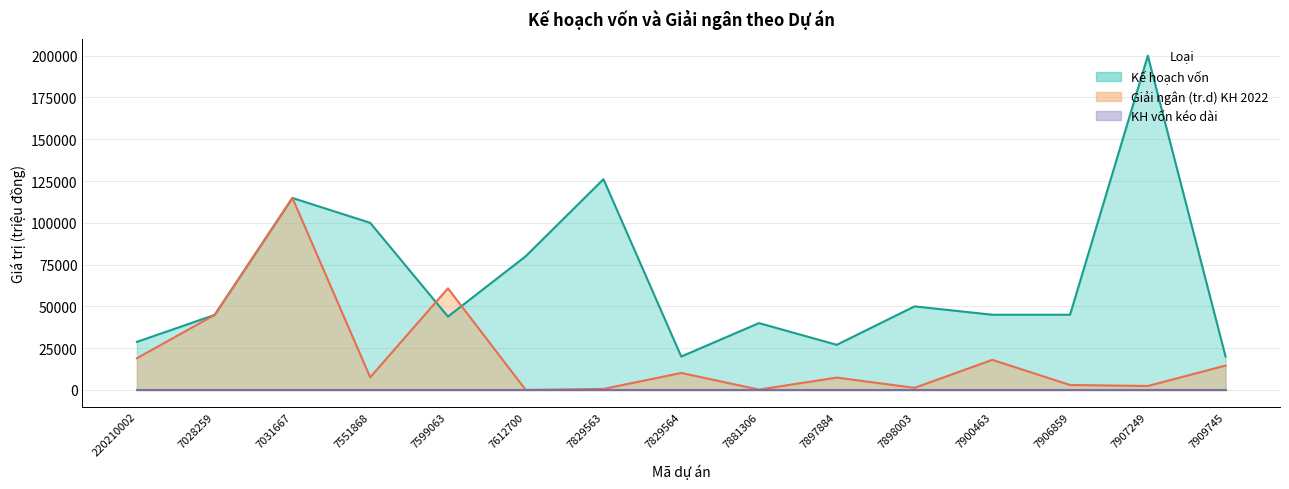

What is the spread (max minus min) of values at 7599063?

16911.7